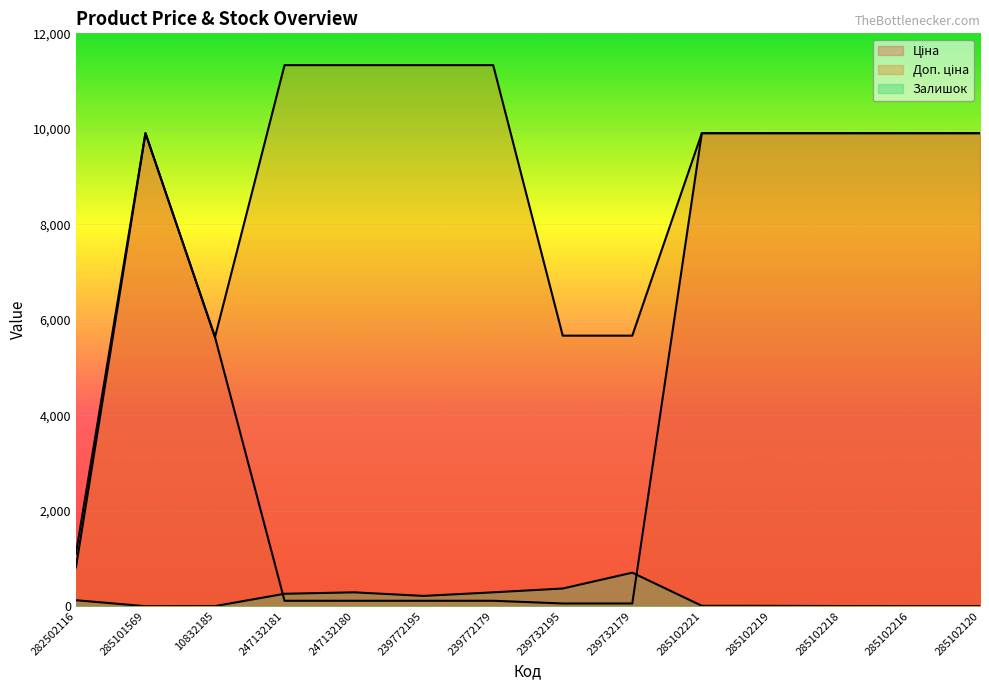

True or false: Залишок and Доп. ціна cross at least once.

False